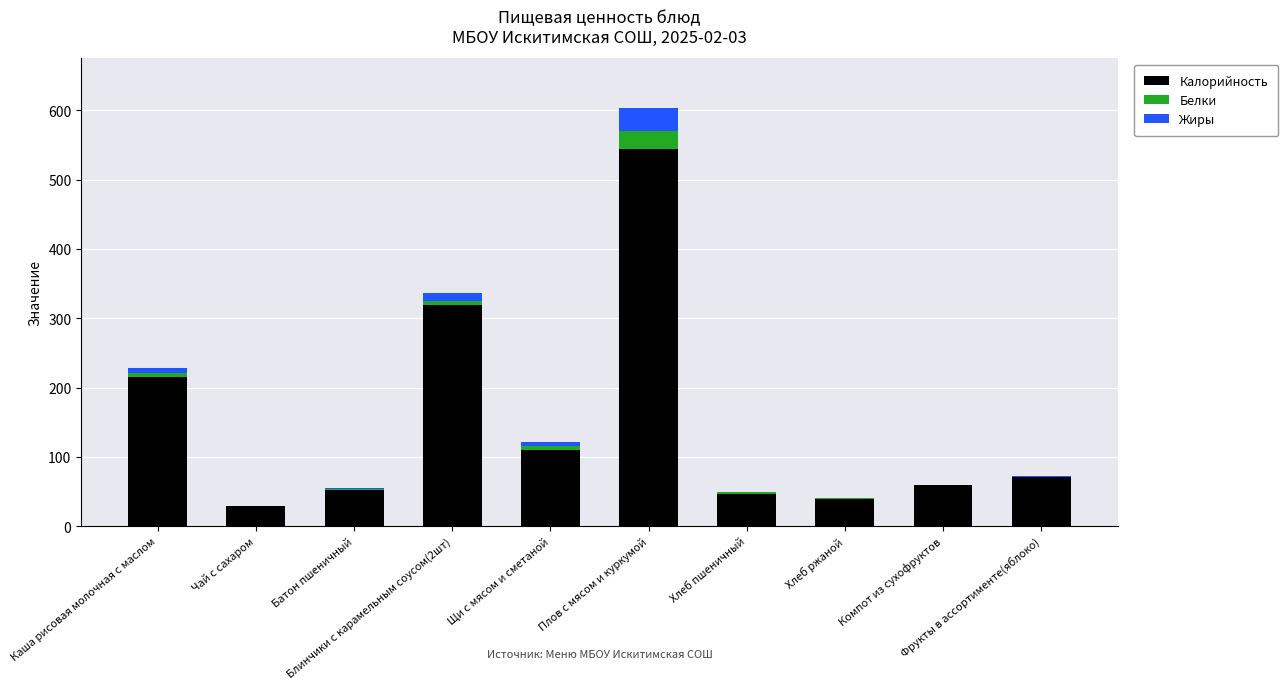

What is the sum of all Калорийность values?

1486.5